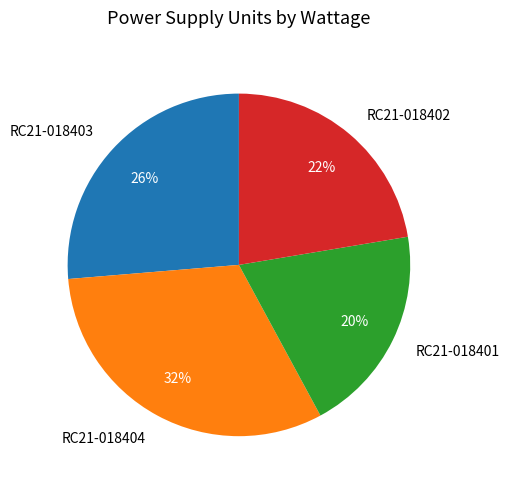

Approximately how many times larger is the value at RC21-018402 compared to RC21-018404?

0.7